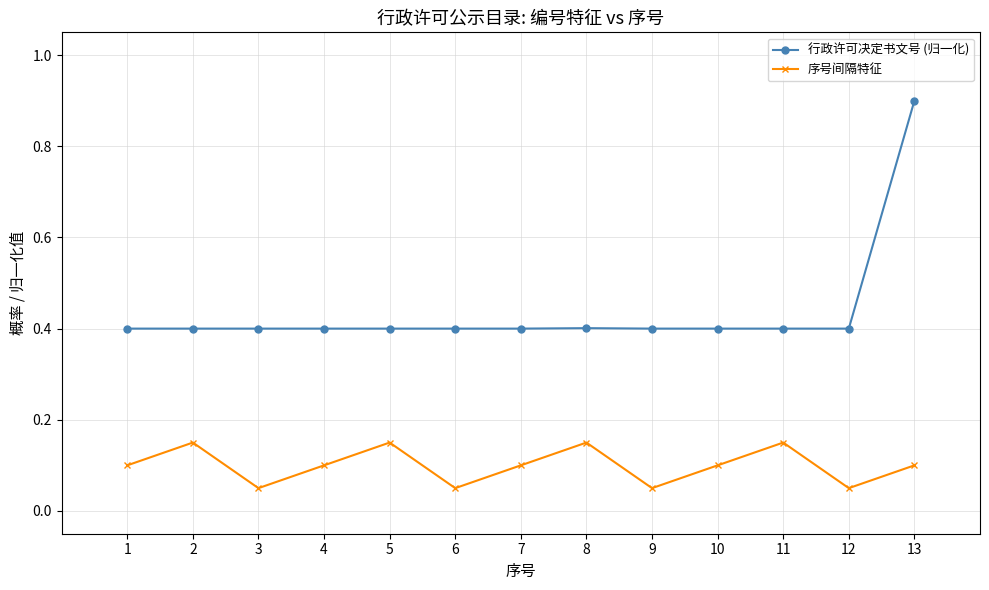

True or false: 序号间隔特征 and 行政许可决定书文号 (归一化) intersect in this chart.

False